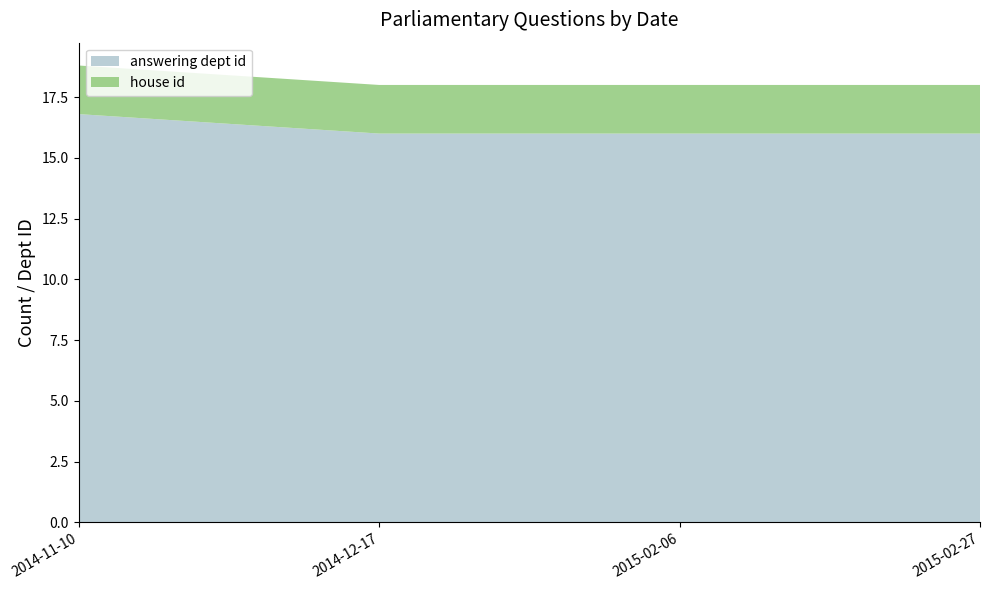

Is it true that answering dept id equals 24.4 at 2014-12-17?

False